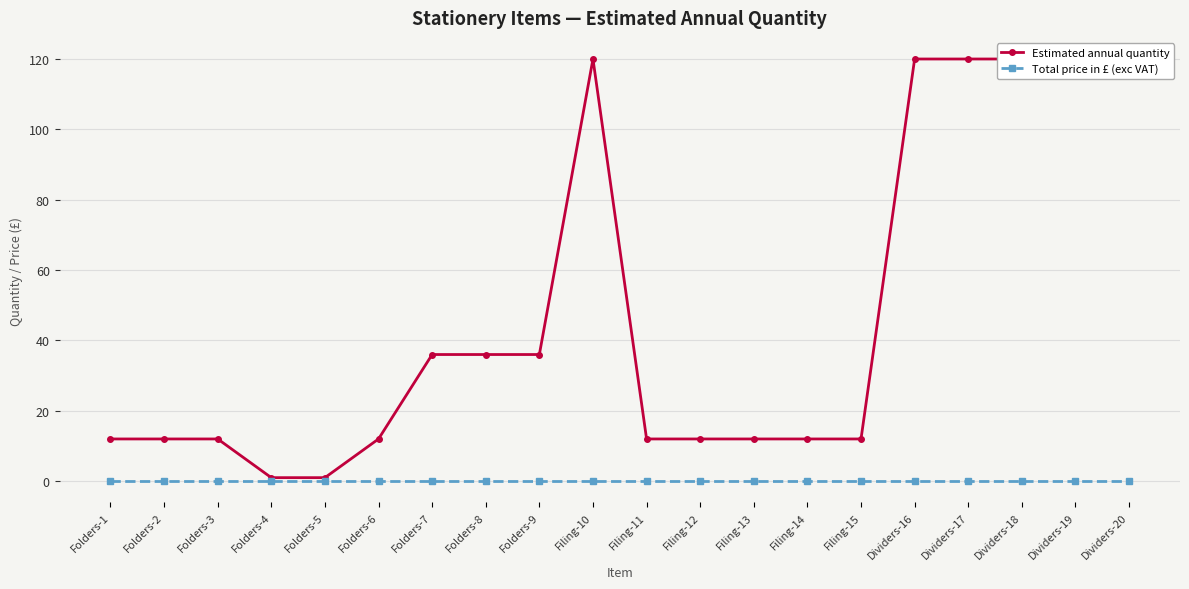

What is the spread (max minus min) of values at Folders-1?

12